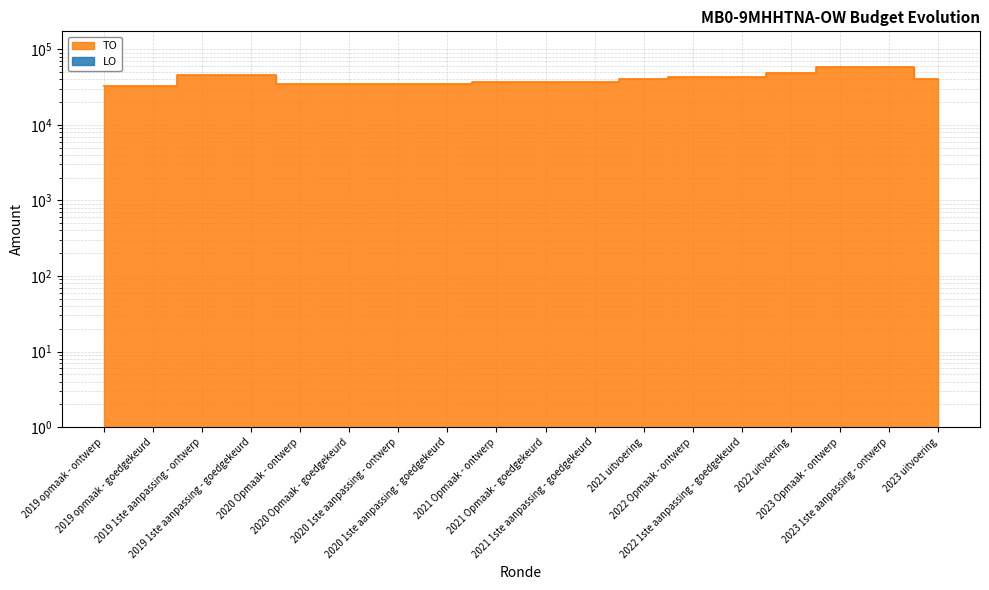

What is the change in value from 2019 1ste aanpassing - goedgekeurd to 2022 uitvoering?

+1856